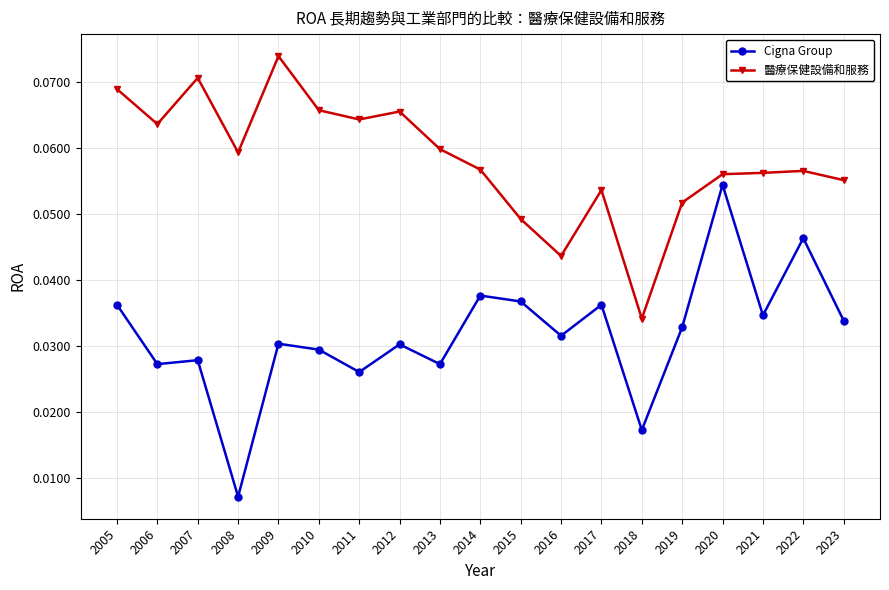

Which category has the highest value in the 醫療保健設備和服務 series?

2009